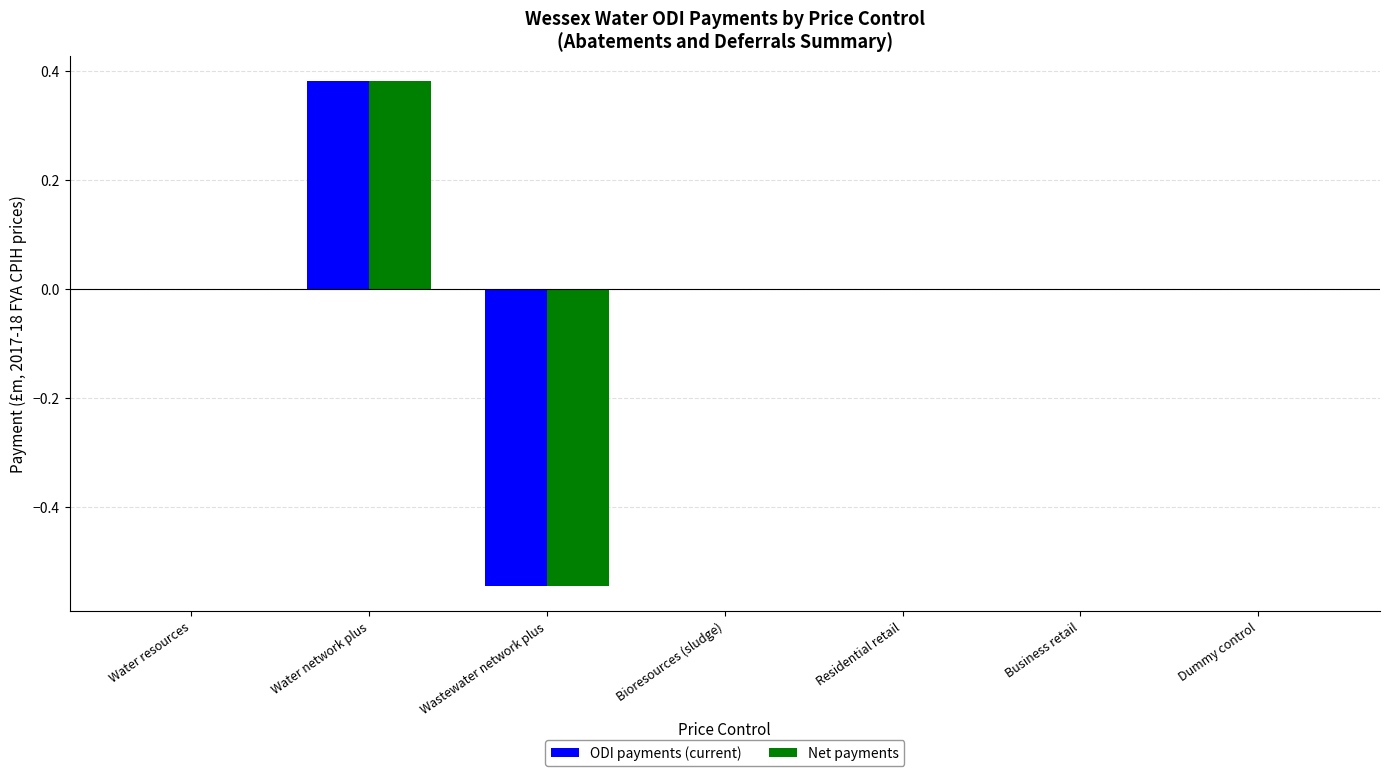

The value of ODI payments (current) at Dummy control is 0.5. True or false?

False